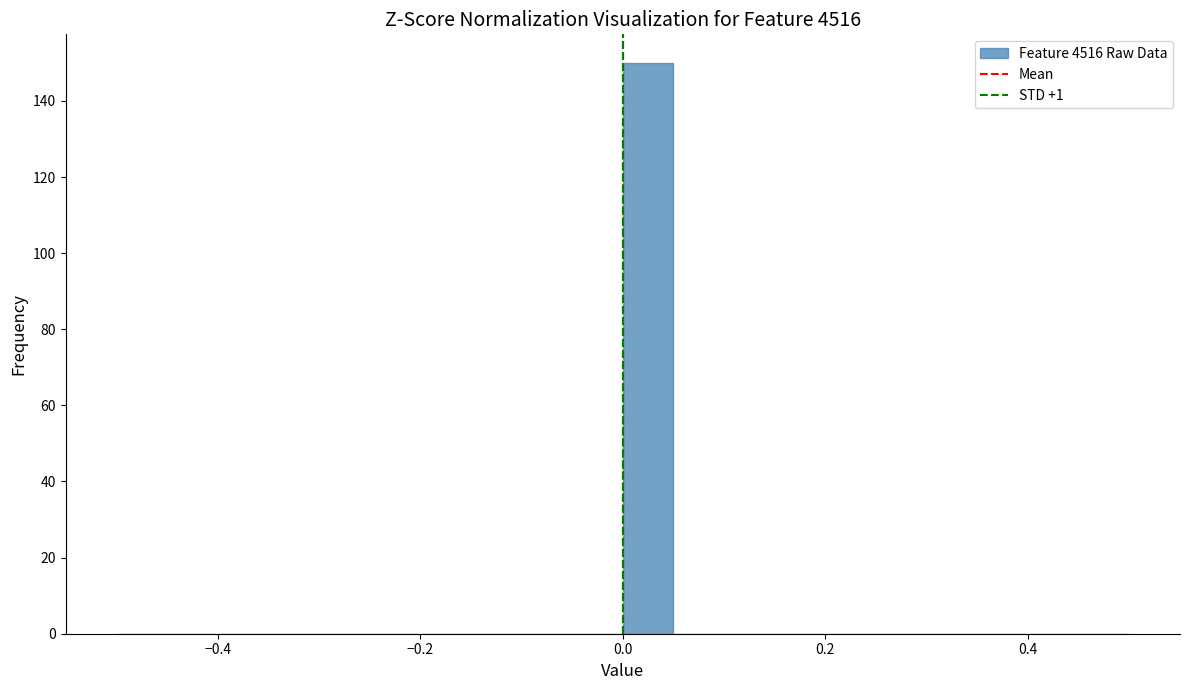

Around what value on the x-axis is the tallest bar? Give the approximate position of its centre, as read against the axis.

0.02